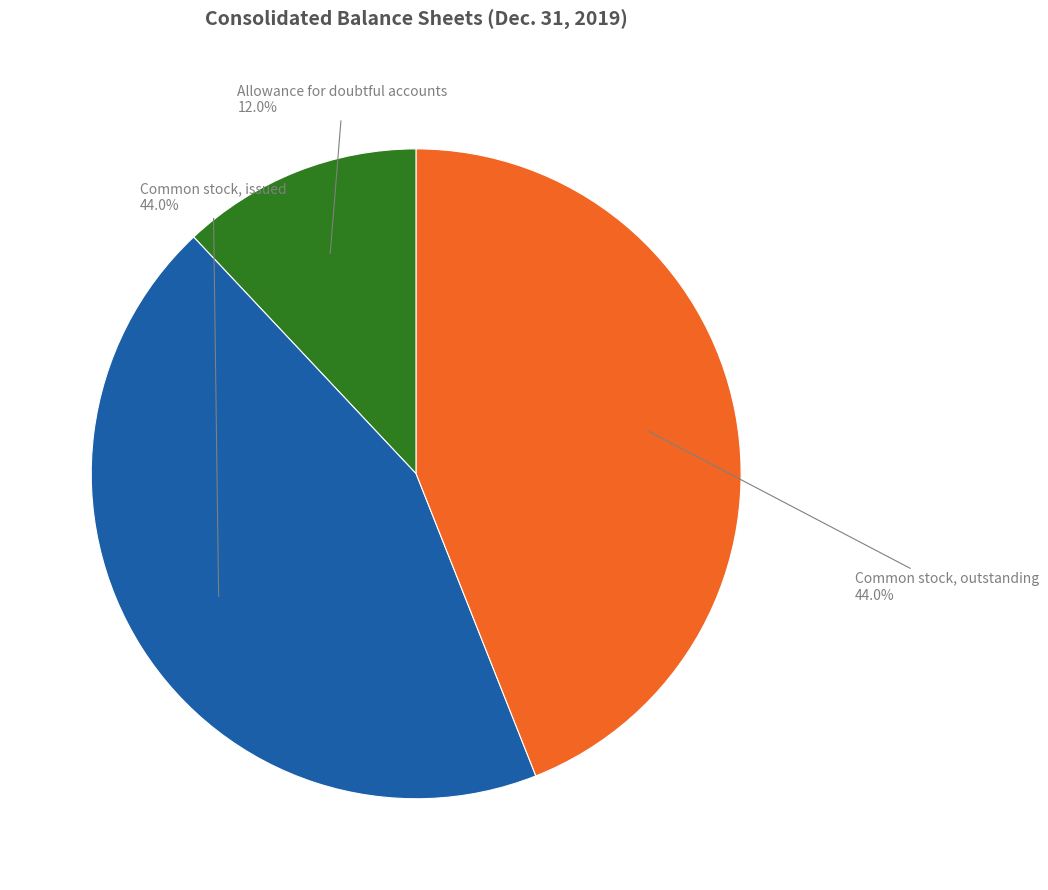

Is there a majority slice in this chart?

No